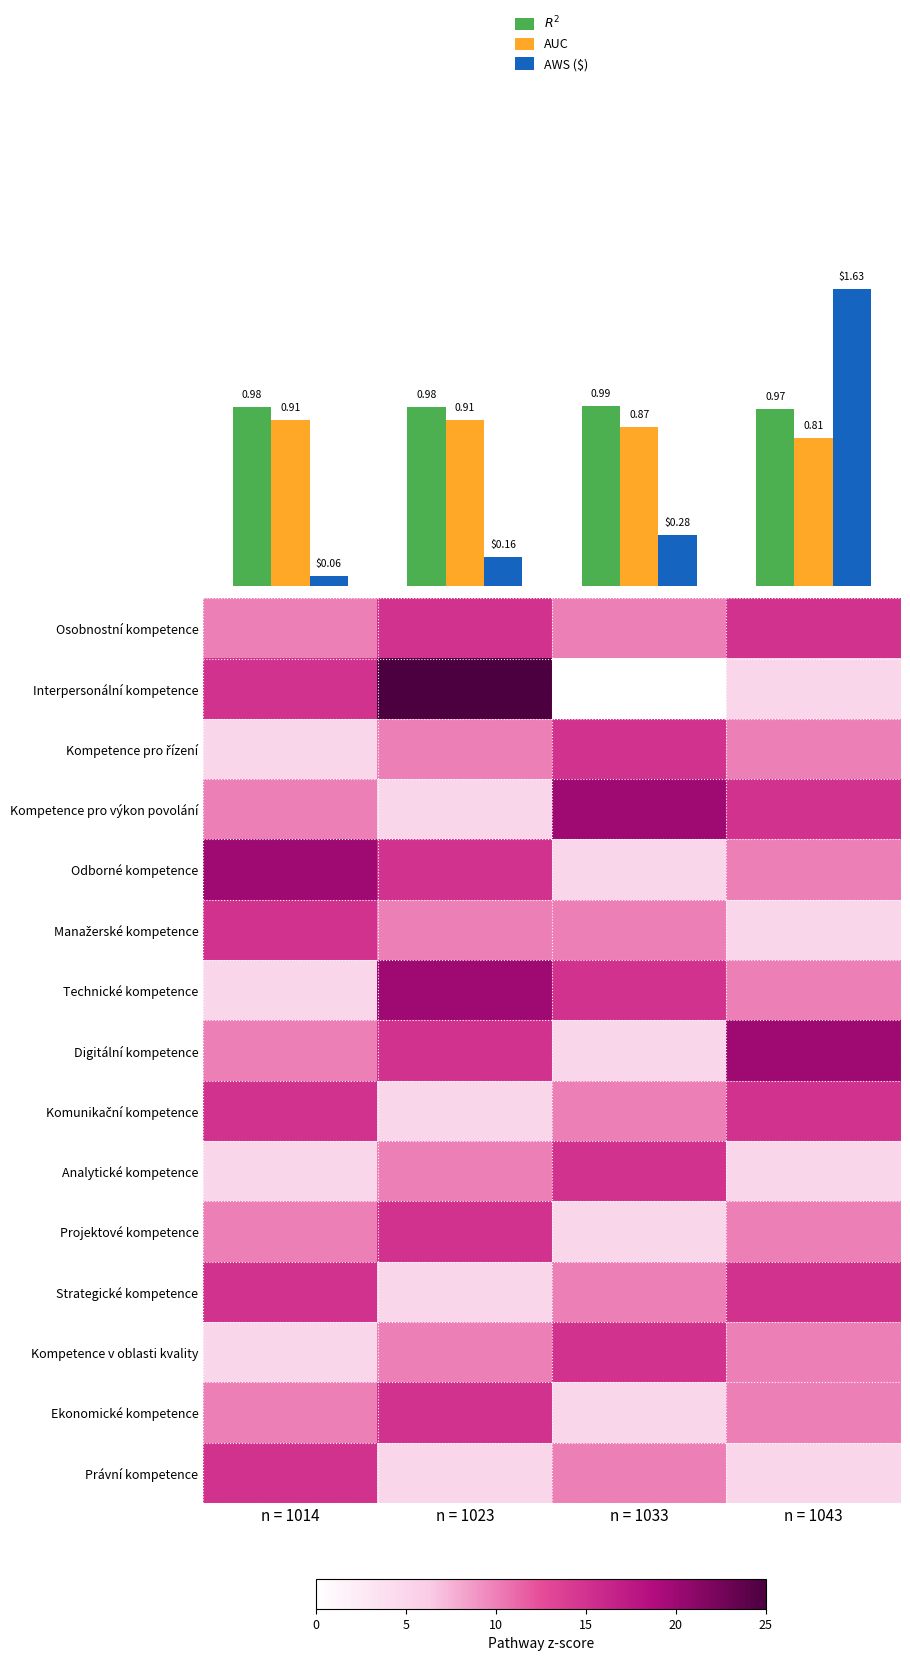

How many series are shown in this chart?

18